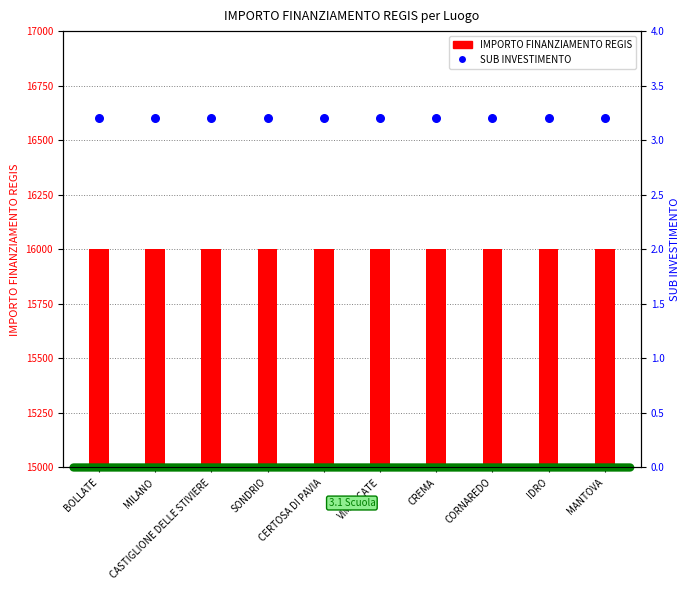

Which series contains the lowest Y value?

SUB INVESTIMENTO